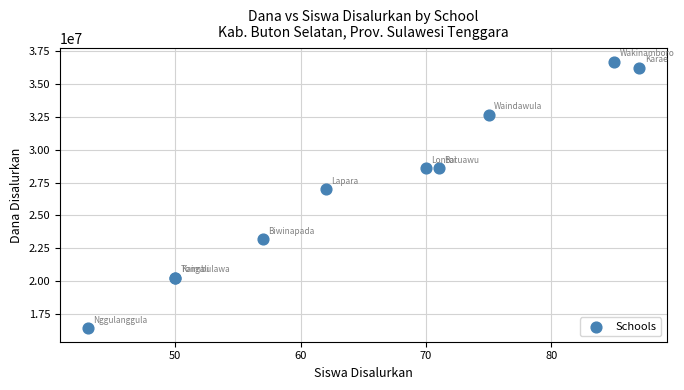

What Y value in the scatter plot is closest to 26550000?

27000000